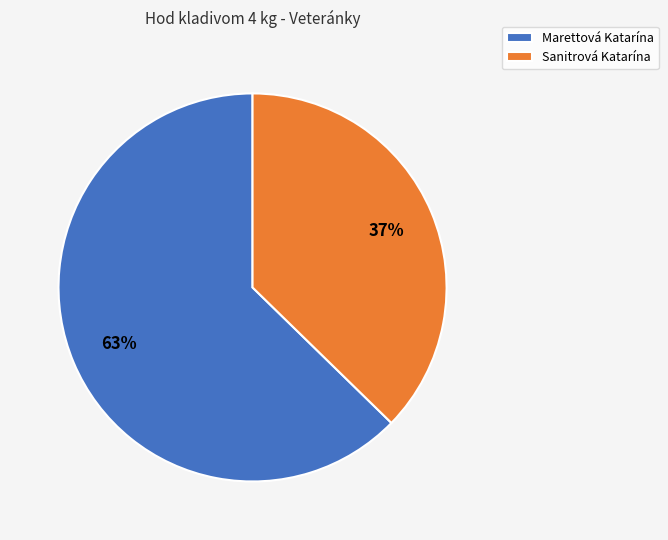

What is the smallest slice in the pie chart?

Sanitrová Katarína